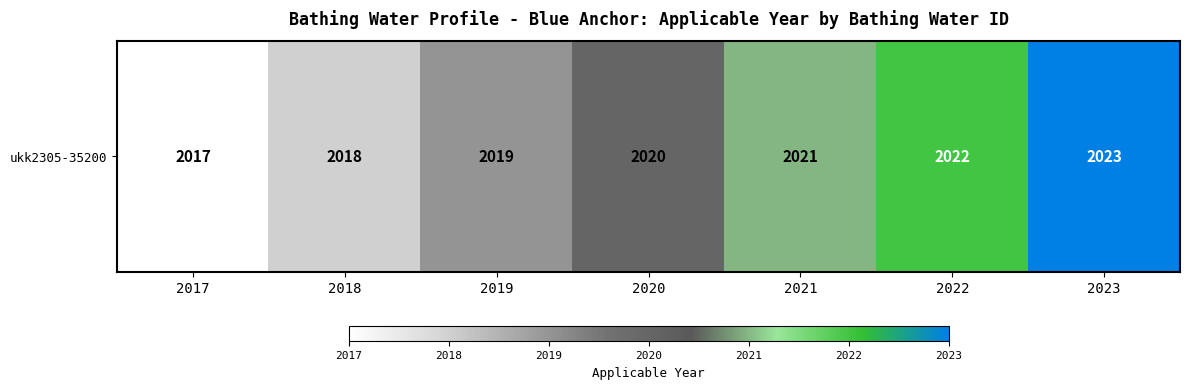

What is the difference between the second highest and minimum values?

5